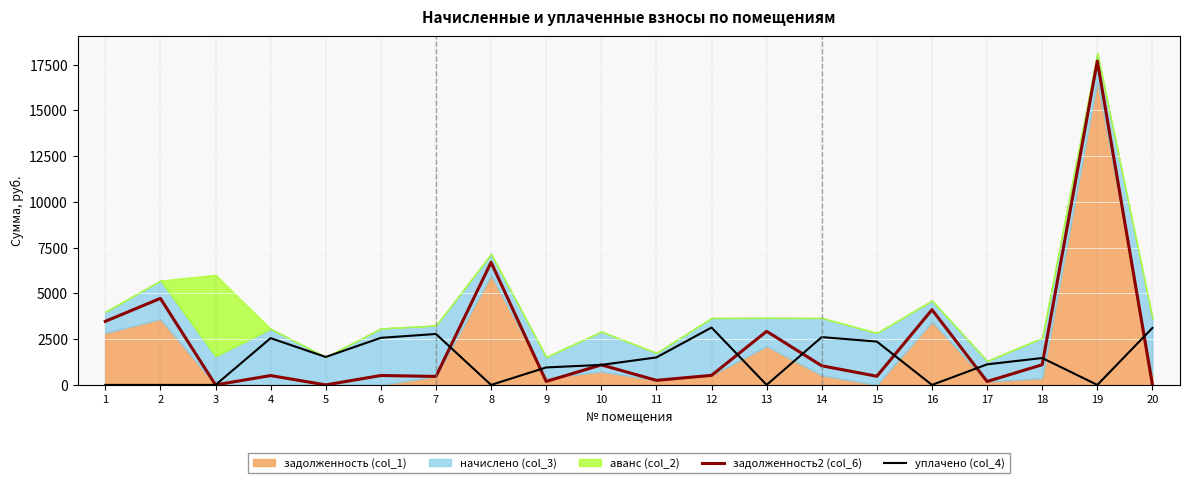

Which series changed the most between 11 and 13?

задолженность2 (col_6)